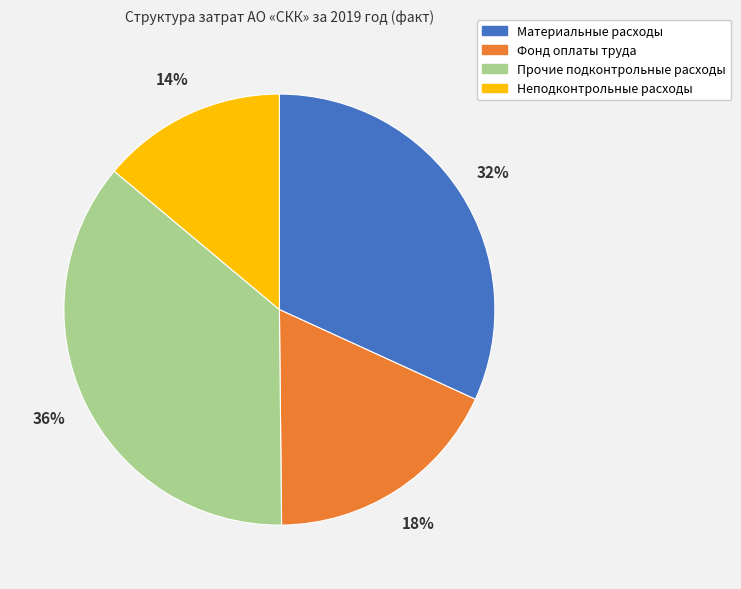

The Материальные расходы slice represents 32% of the pie. True or false?

True